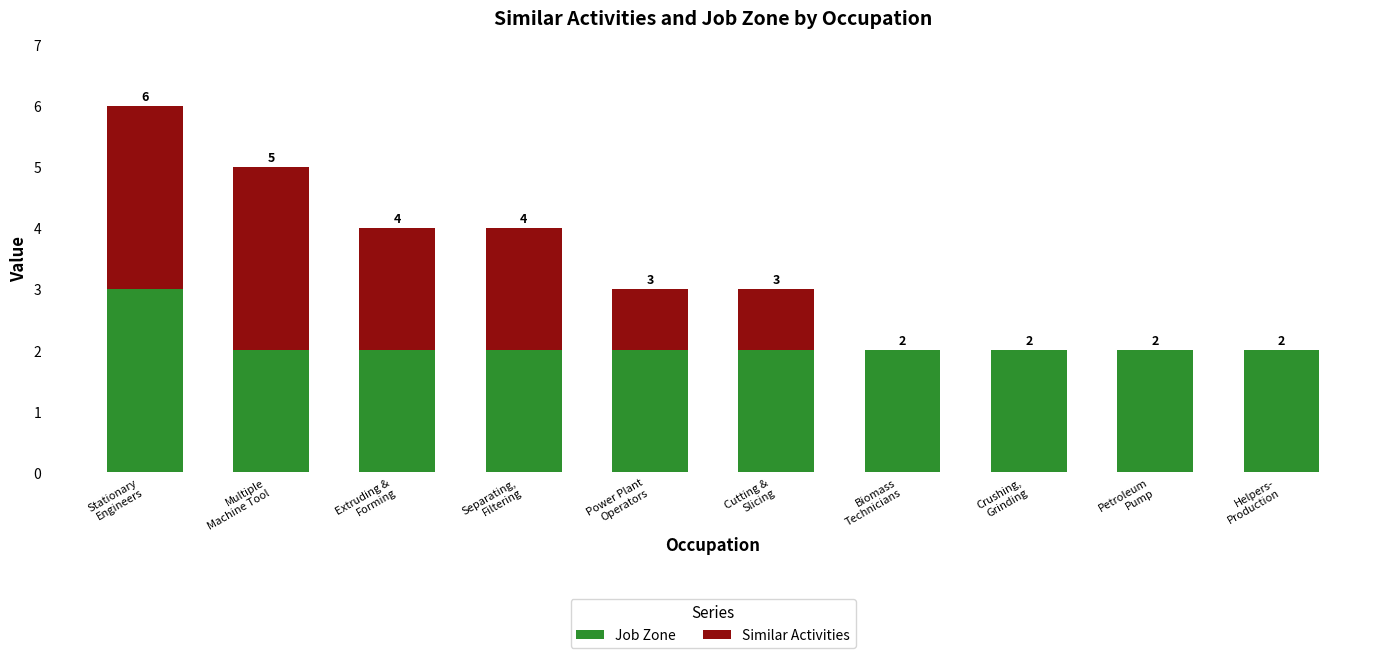

Are the bars grouped side by side (vs. stacked)?

No